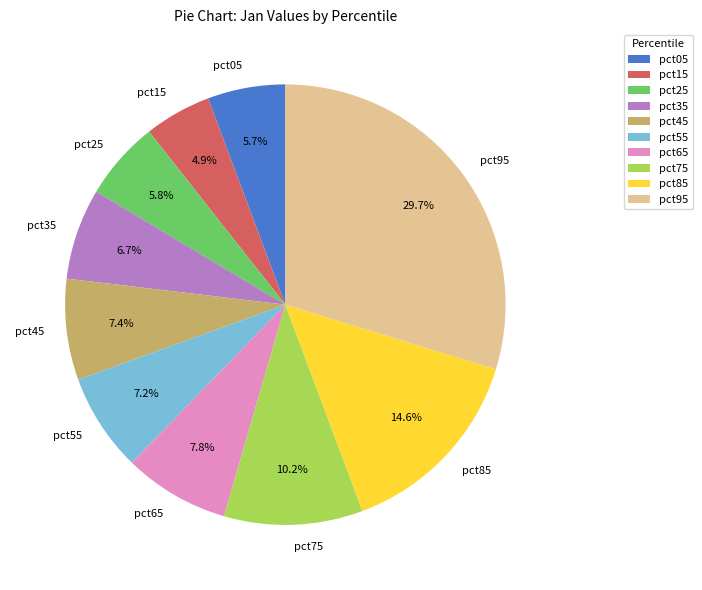

True or false: pct65 accounts for 8% of the total.

True